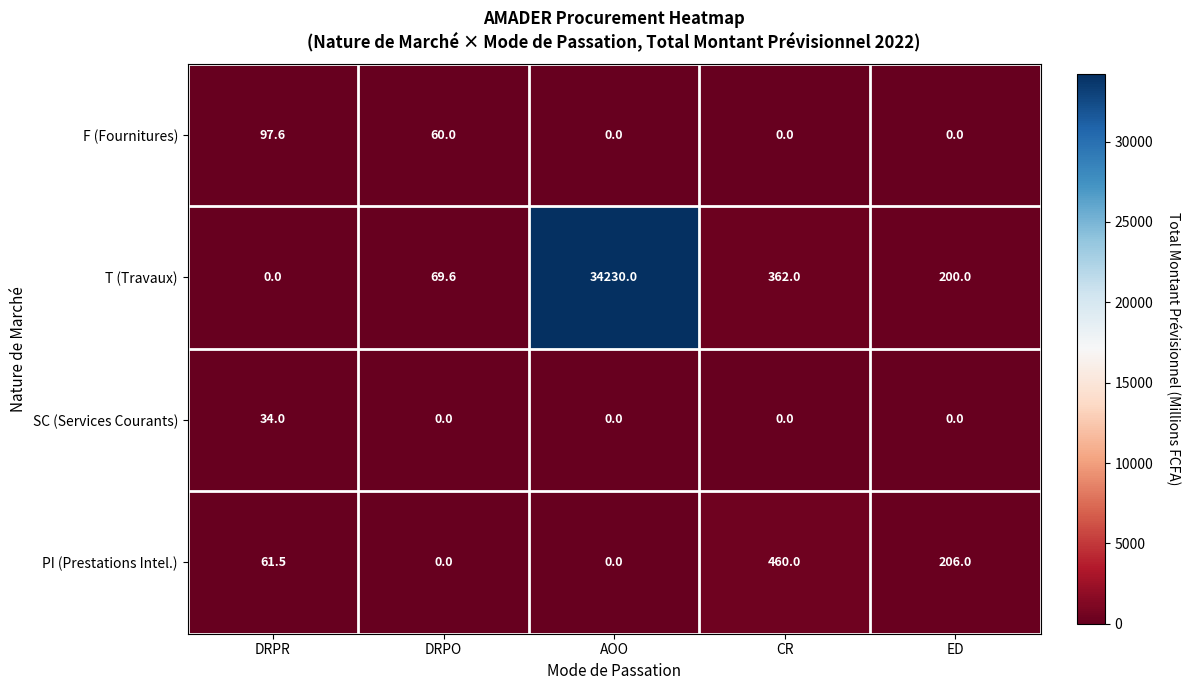

Which series has the largest total across all categories?

T (Travaux)